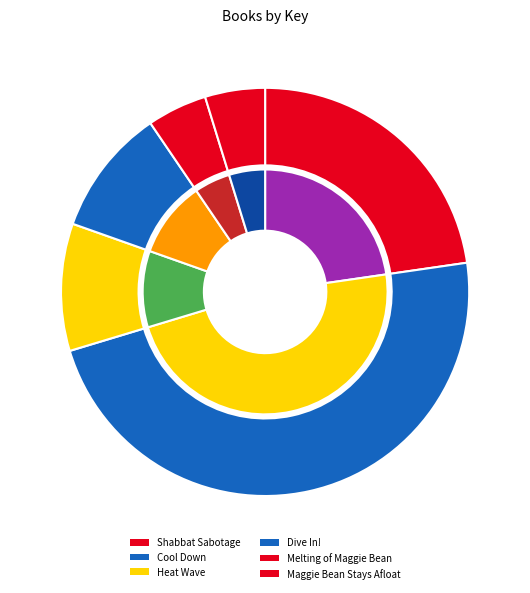

To the nearest percent, what portion does Maggie Bean Stays Afloat represent?

5%